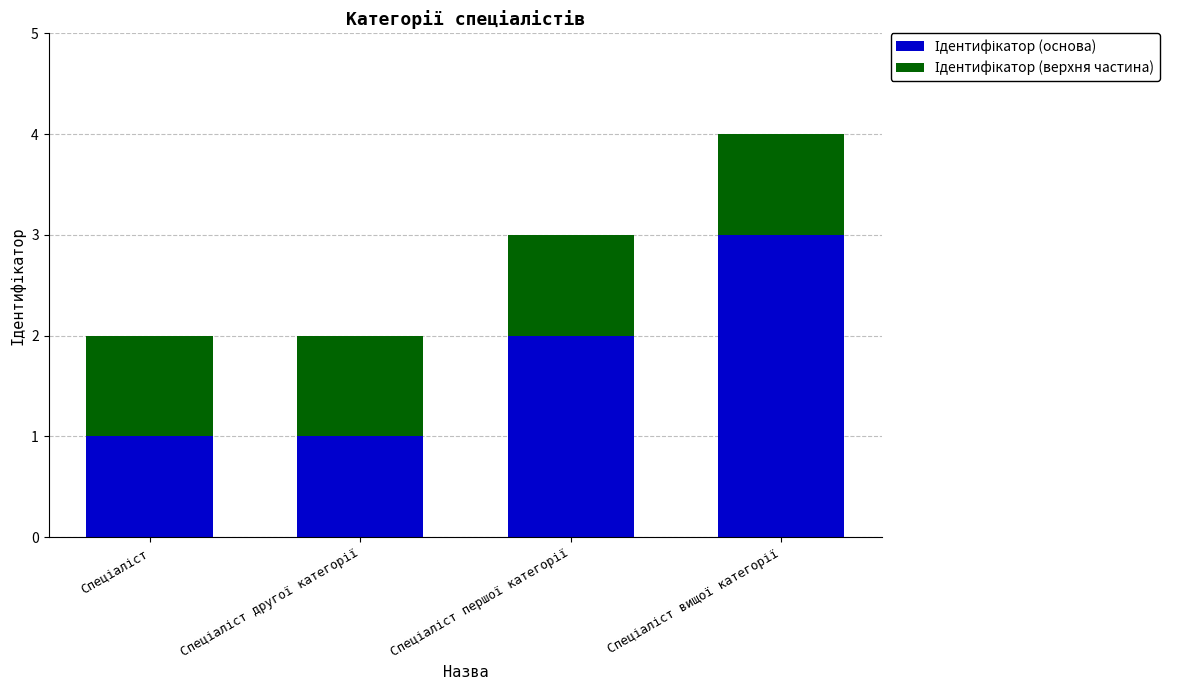

Count the Ідентифікатор (основа) values in the range 1 to 3.

4